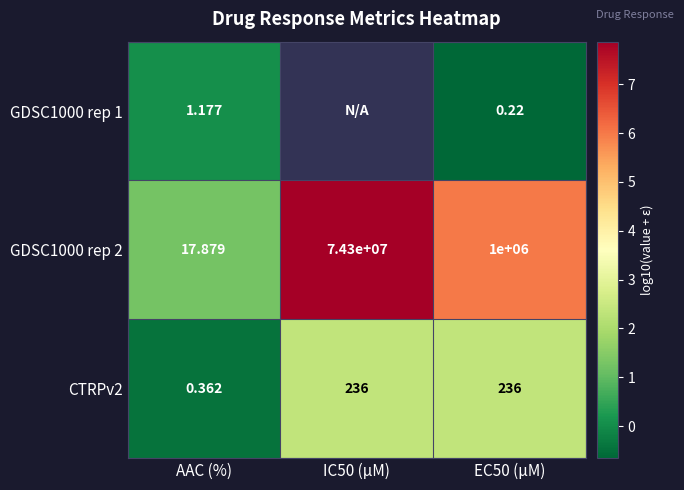

Which category has the lowest value in the CTRPv2 series?

AAC (%)